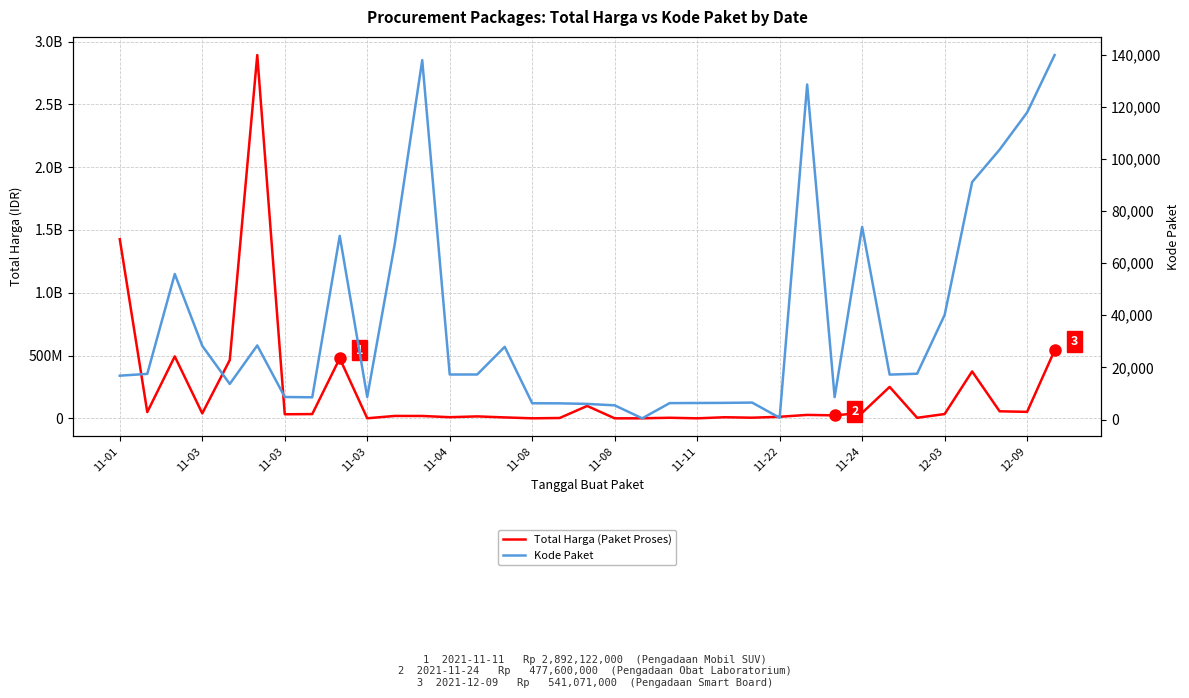

True or false: Total Harga (Paket Proses) and Kode Paket intersect in this chart.

False